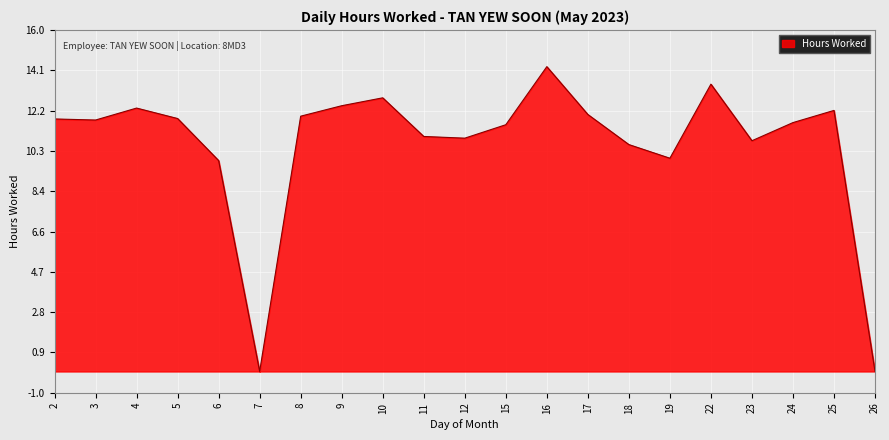

What value does the data have at 17?

12.0